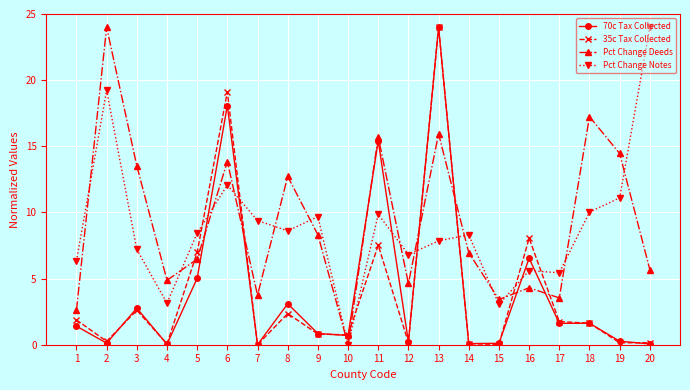

What is the spread (max minus min) of values at 2?

23.9